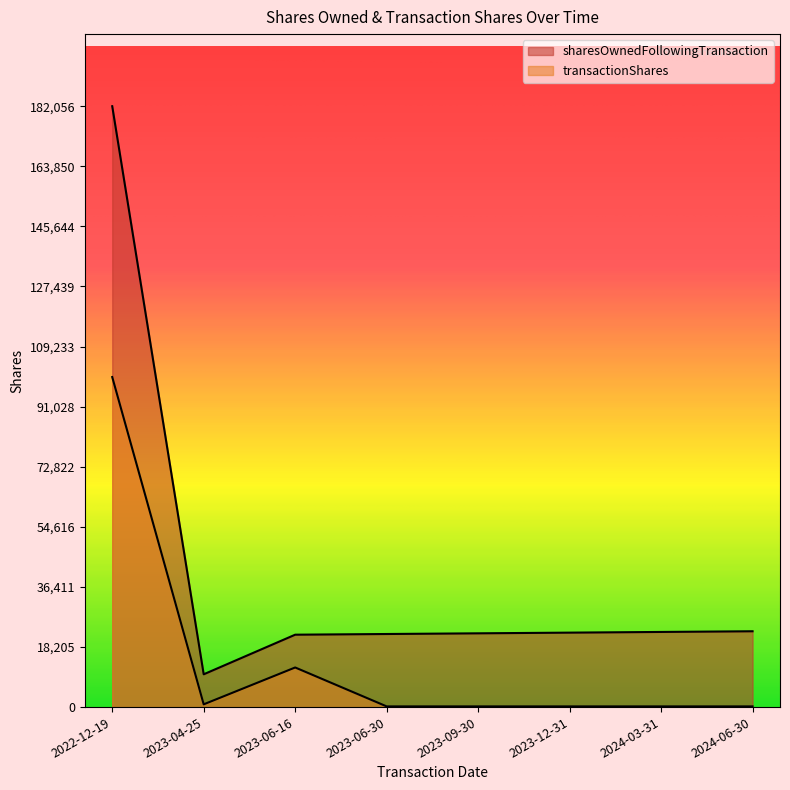

What is the average value of the sharesOwnedFollowingTransaction series?

40840